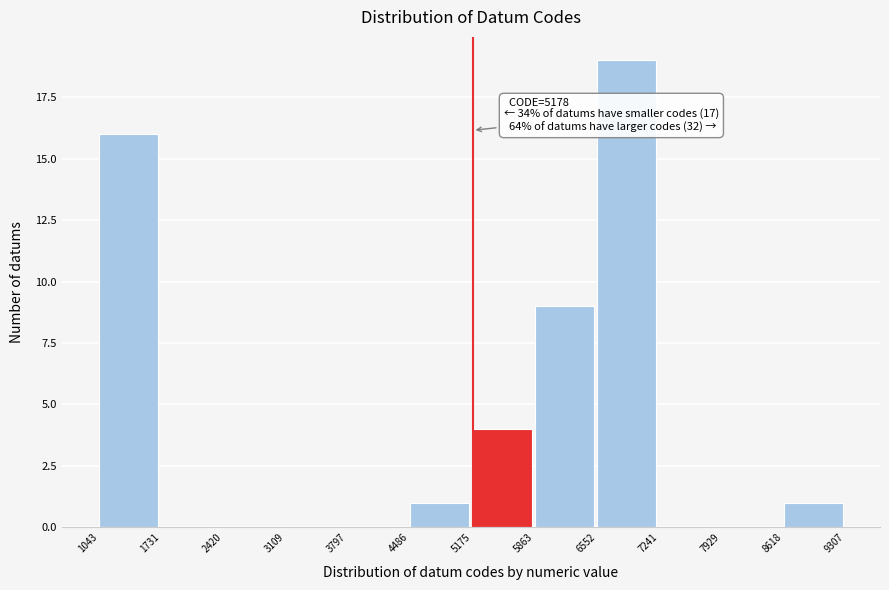

Over which range of the x-axis is the bar tallest?

6552 to 7241